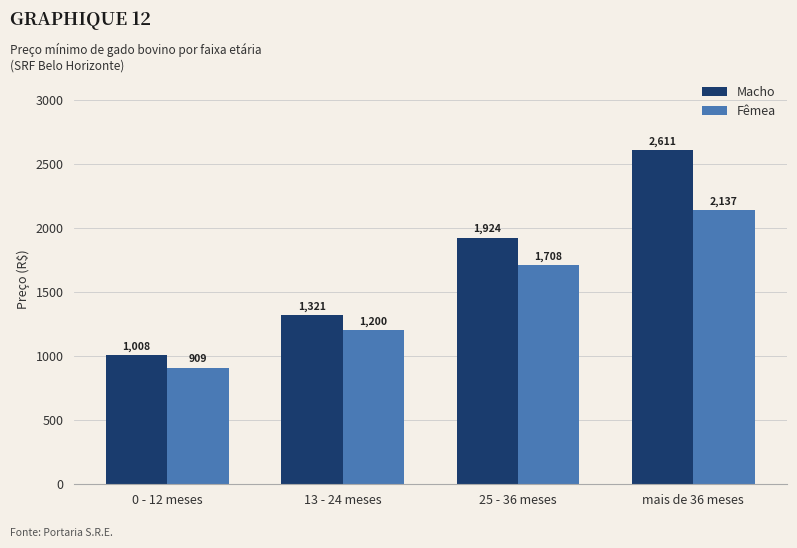

Between 0 - 12 meses and 13 - 24 meses, which series saw the biggest shift?

Macho